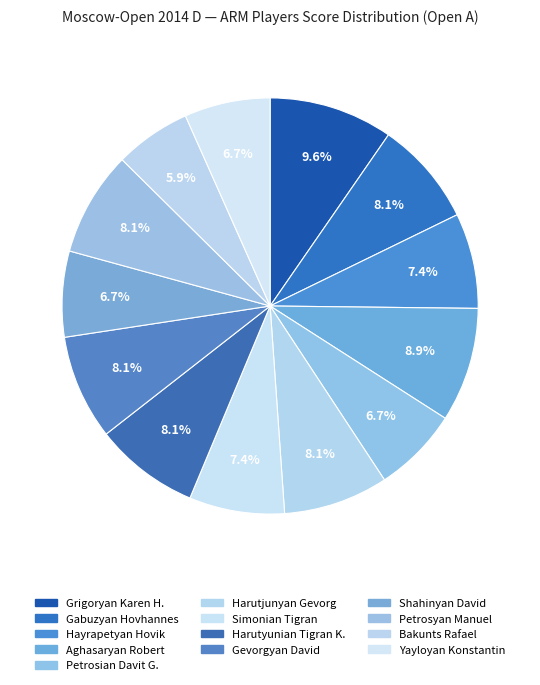

To the nearest percent, what percentage of the pie is Hayrapetyan Hovik?

7%